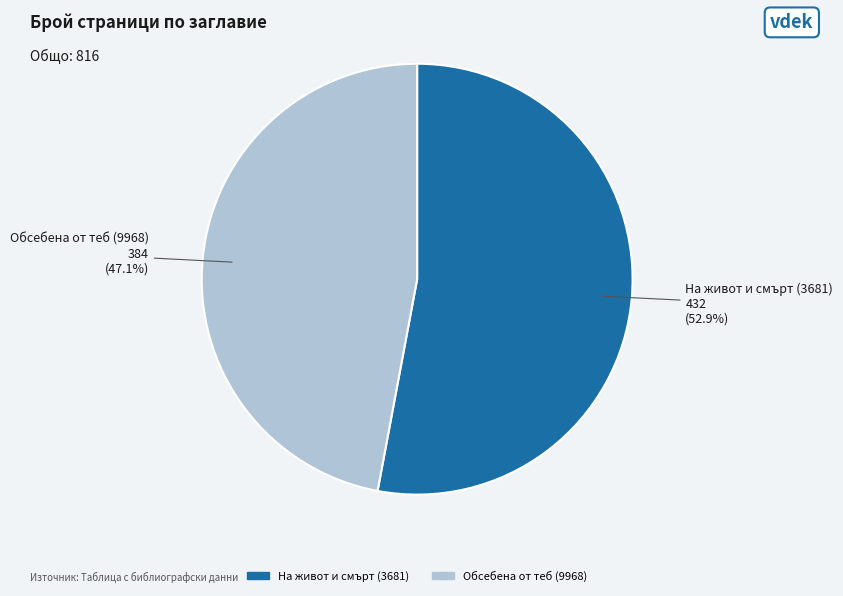

Count the number of slices in the pie.

2